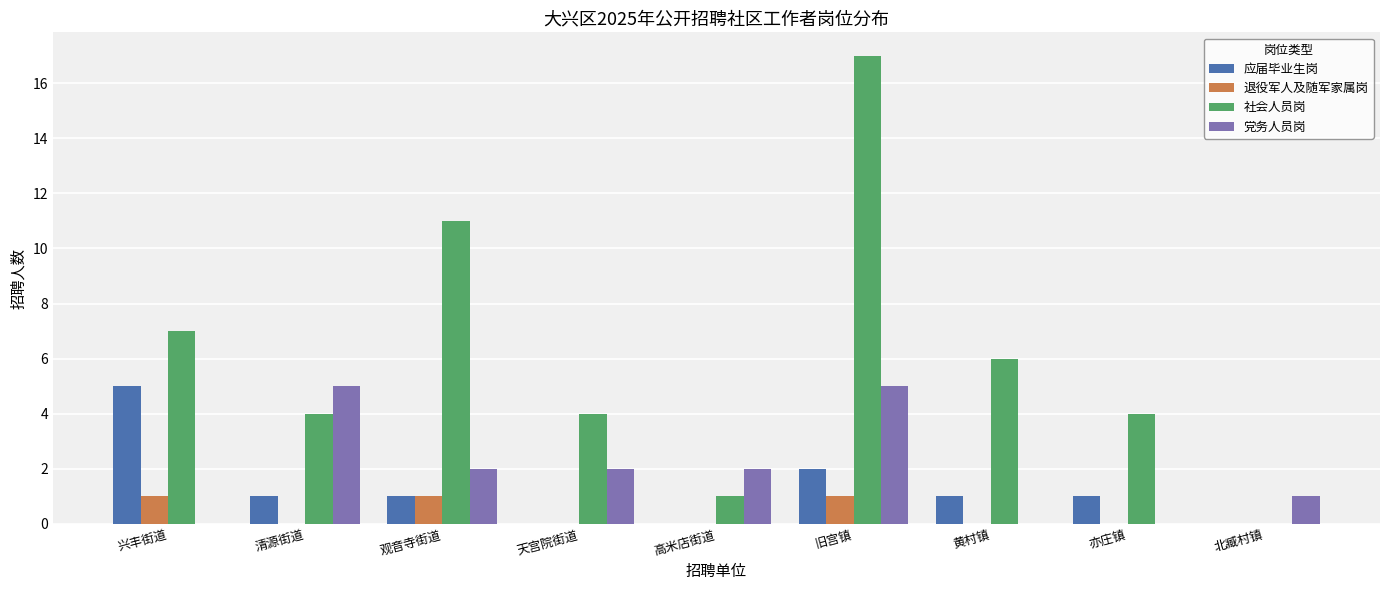

What is the total value across all series at 黄村镇?

7